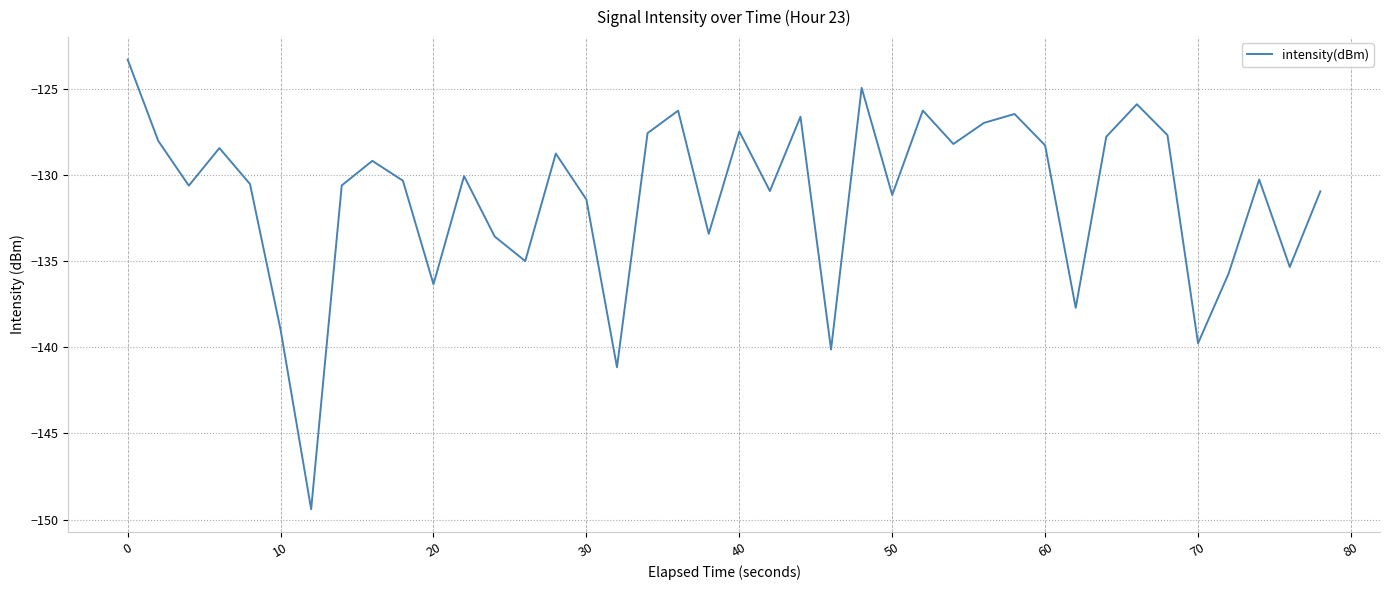

What is the difference between the maximum and minimum values?

26.1